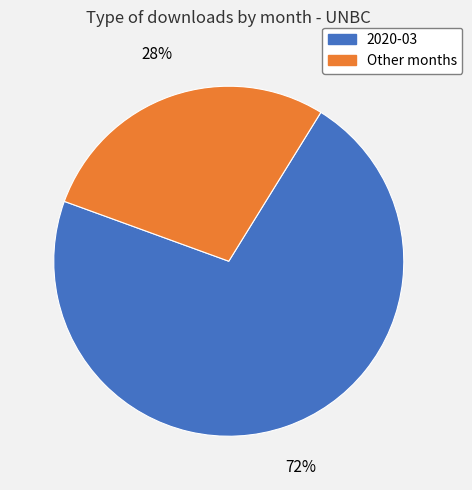

Does any single category account for the majority?

Yes